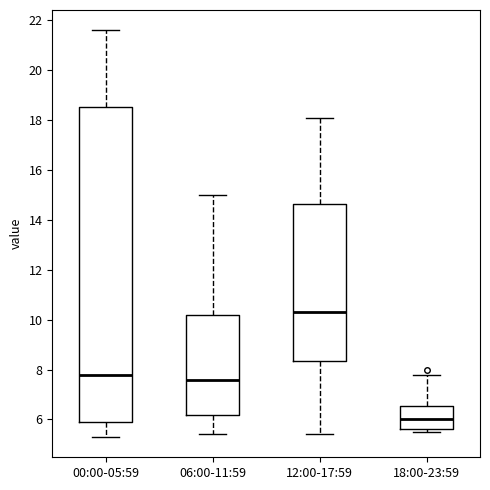

Which box's median line is the lowest?

18:00-23:59